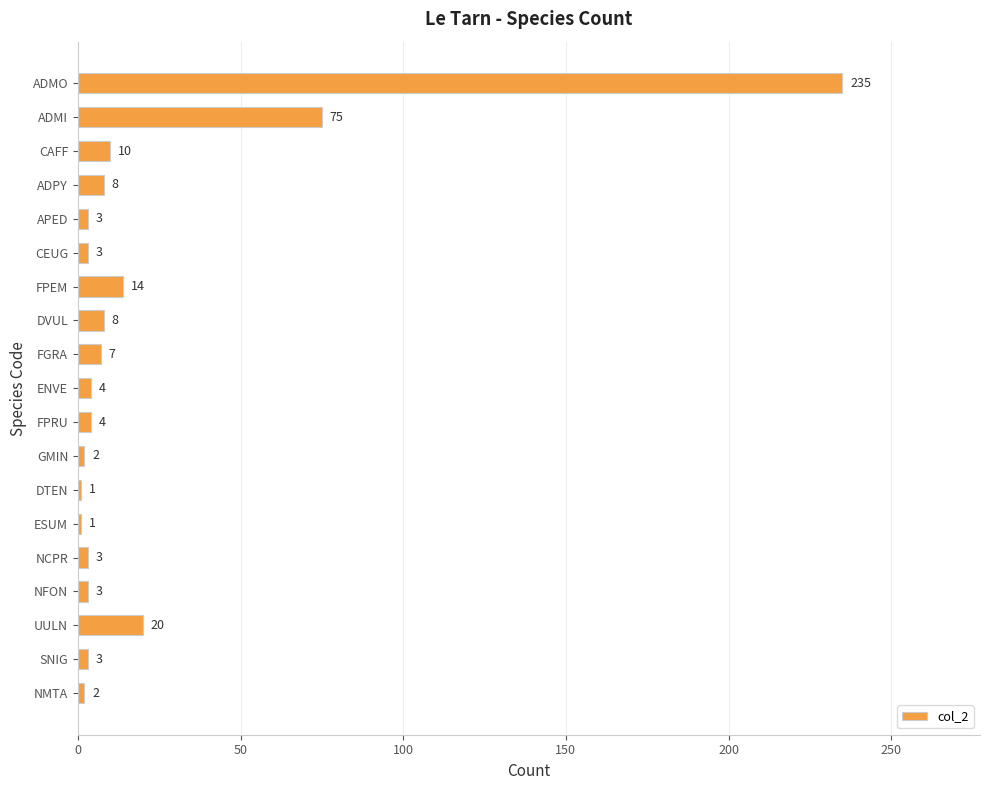

Which category has the highest value across all series?

ADMO